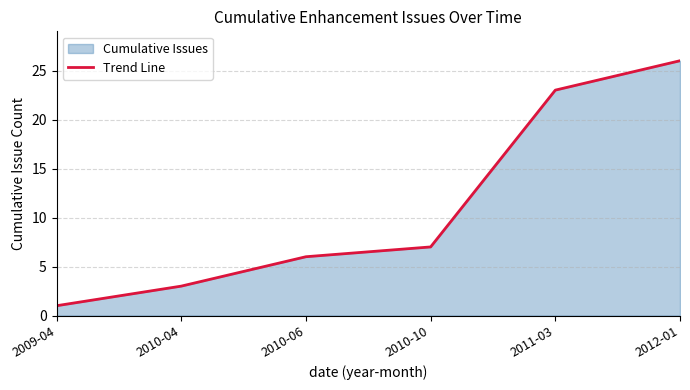

What is the change in value from 2009-04 to 2012-01?

+25